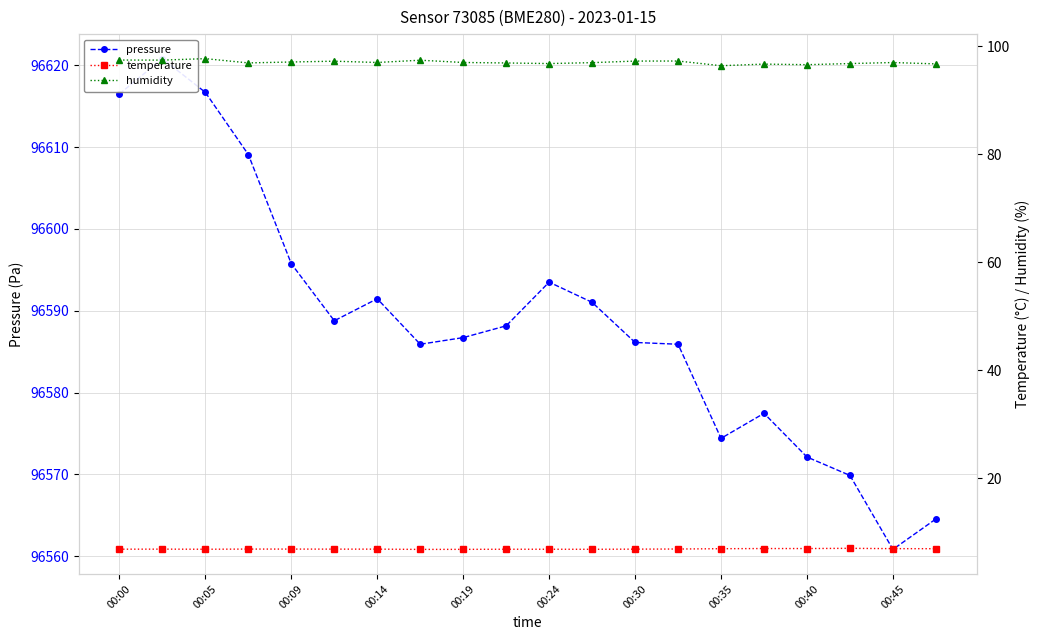

Where is pressure nearest to the value 96590?

11